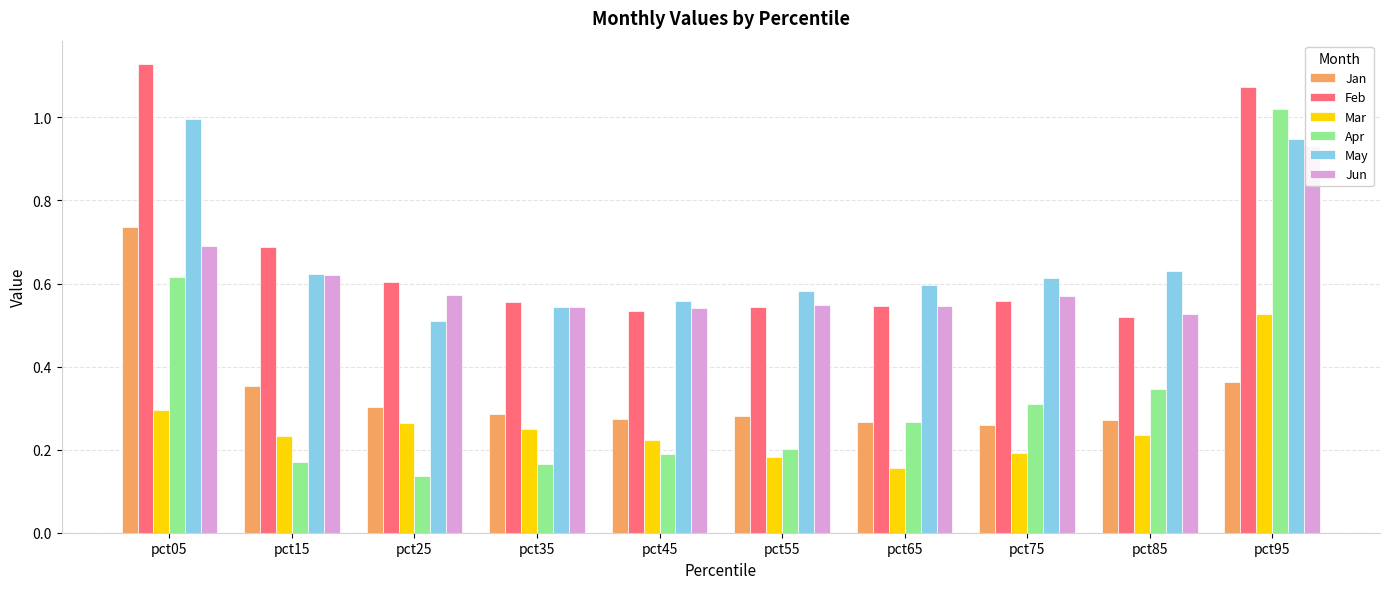

What is the difference between the maximum and minimum values in the Jun series?

0.4